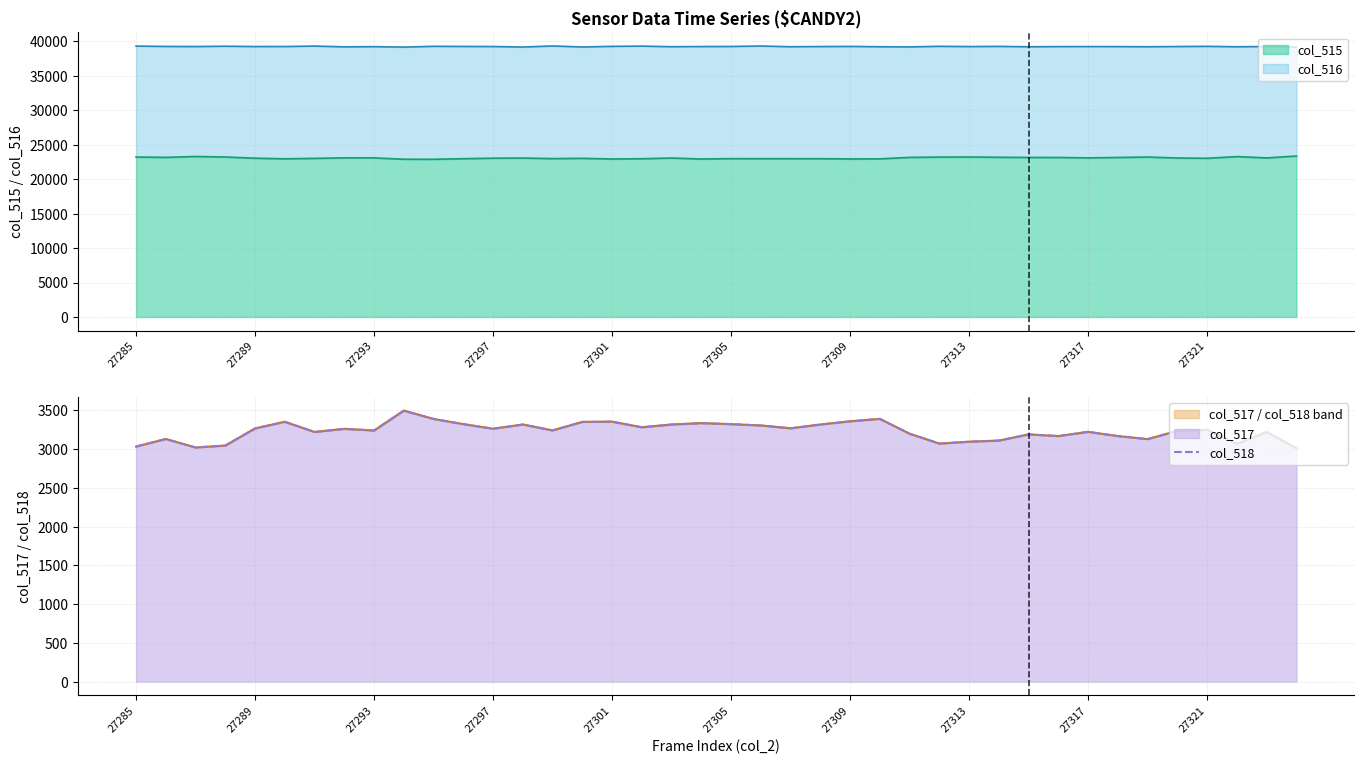

What is the difference between the maximum and minimum values?

485